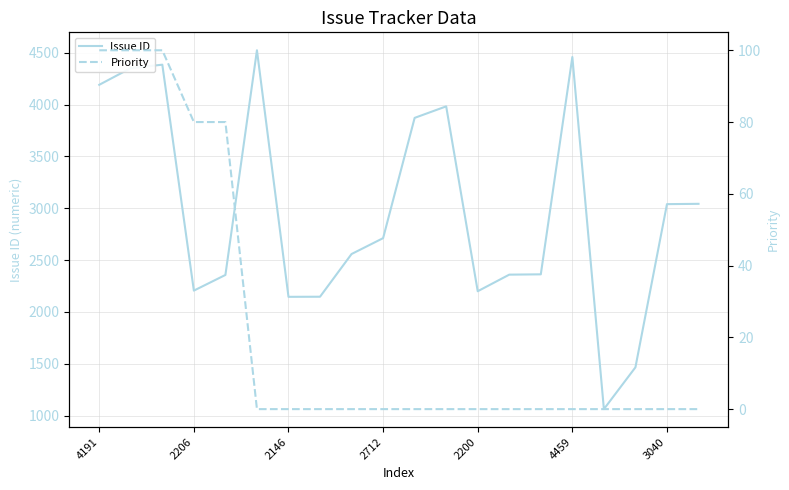

The Issue ID series shows 3598 at 2200. True or false?

False